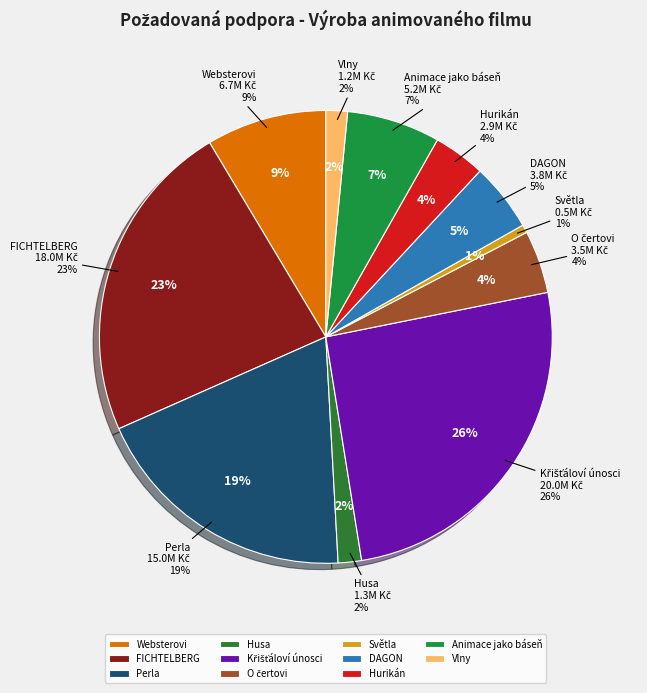

To the nearest percent, what is the combined percentage of Perla and Websterovi?

28%